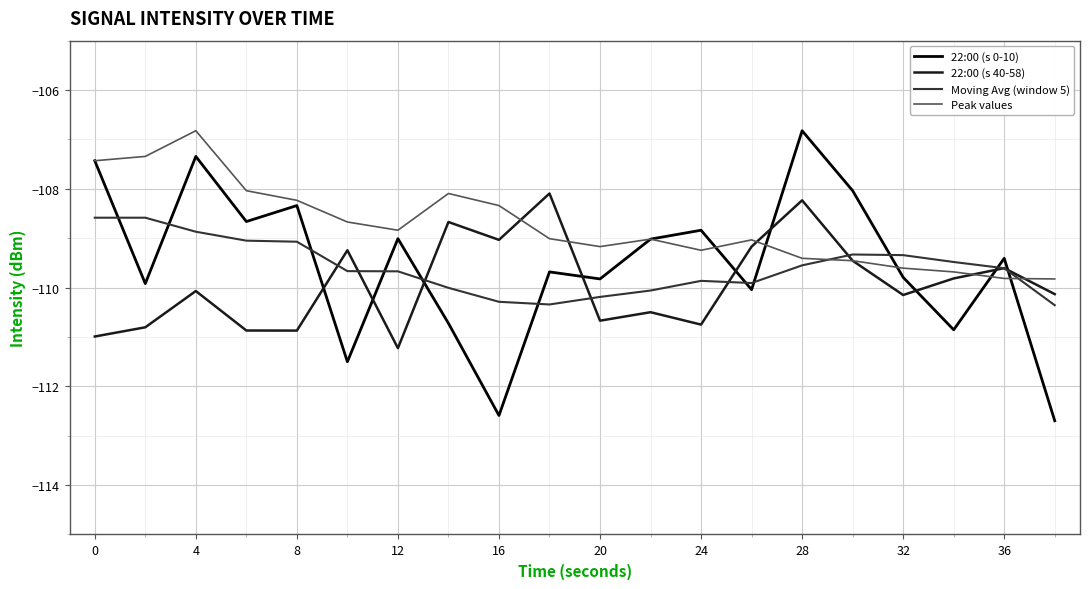

Which series has the widest spread of values?

22:00 (s 0-10)